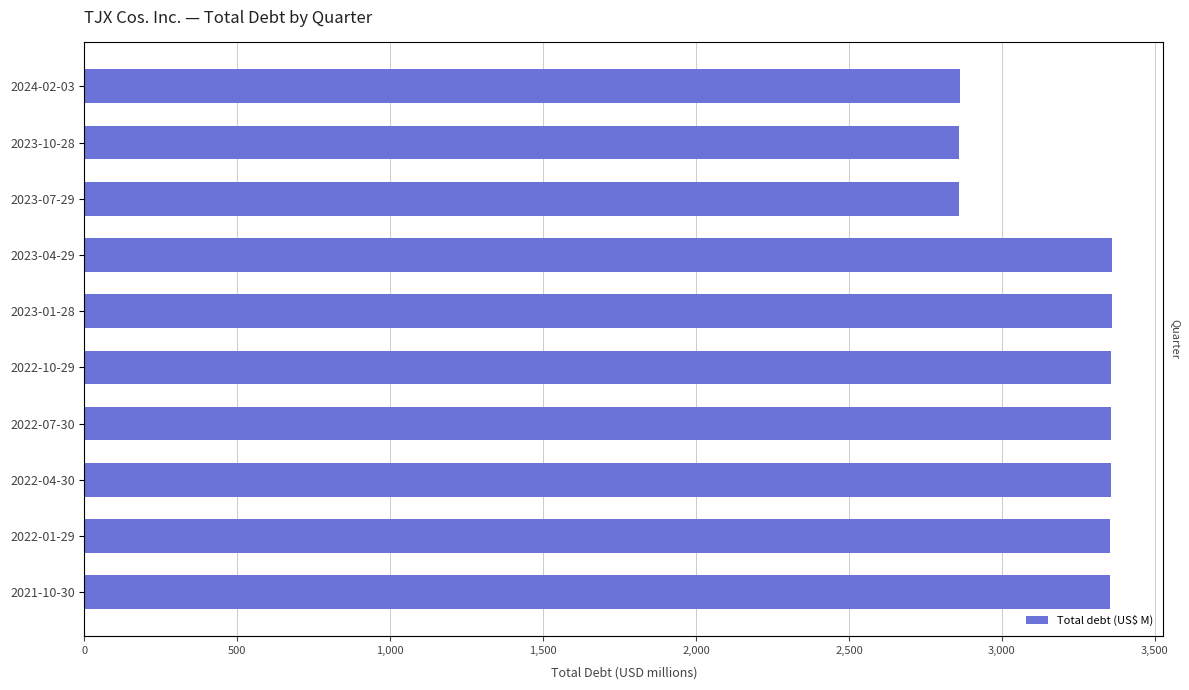

What is the sum of the values at 2023-04-29 and 2022-04-30?

6716